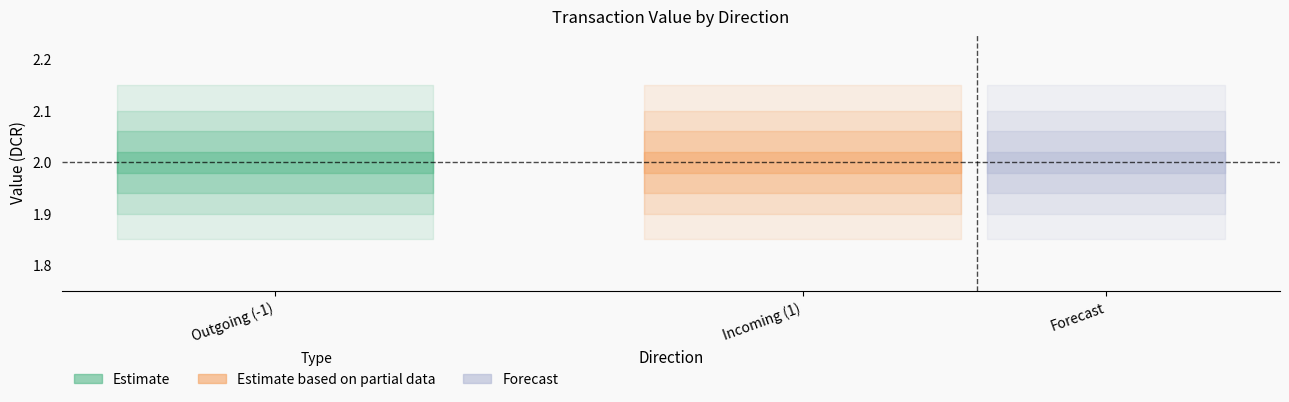

What is the sum of all value_outgoing values?

4.0